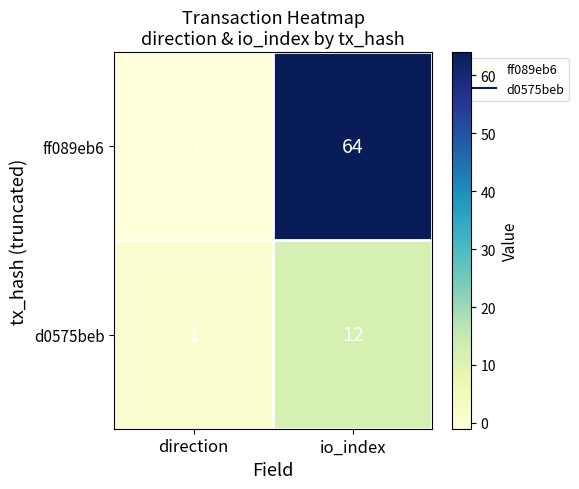

True or false: ff089eb6 has a value of -1 at direction.

True